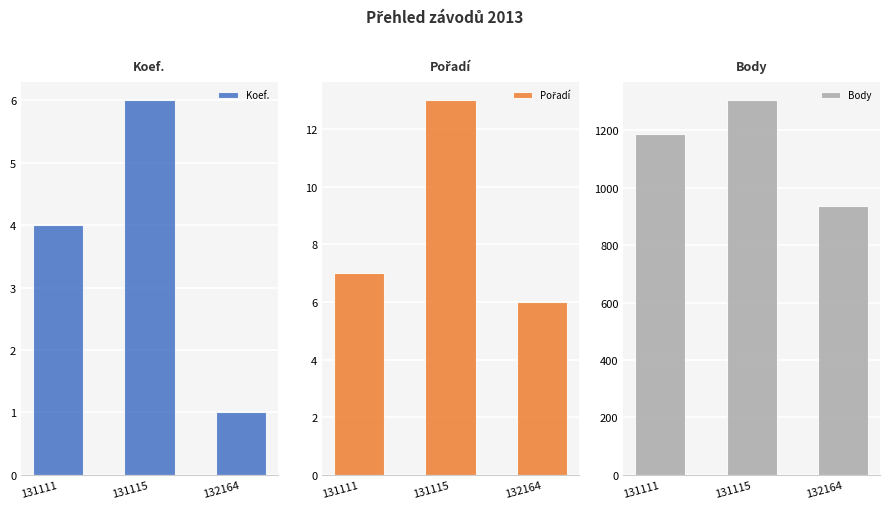

What is the sum of the Body values at 131115 and 132164?

2241